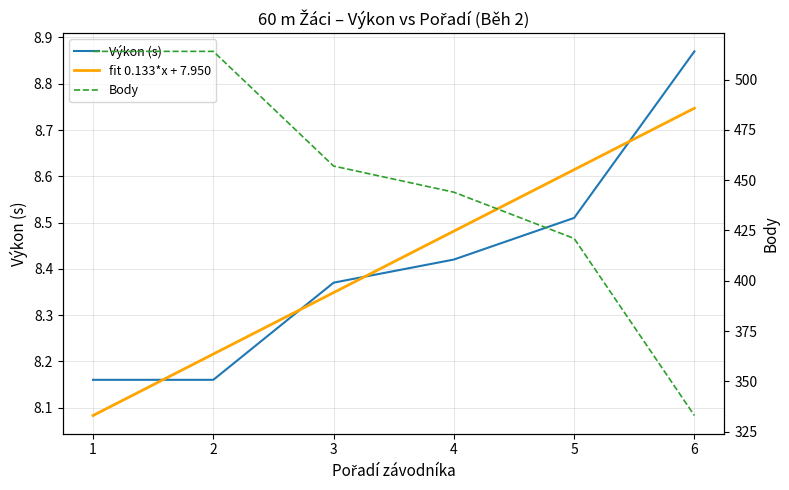

What is the greatest value displayed?

514.0